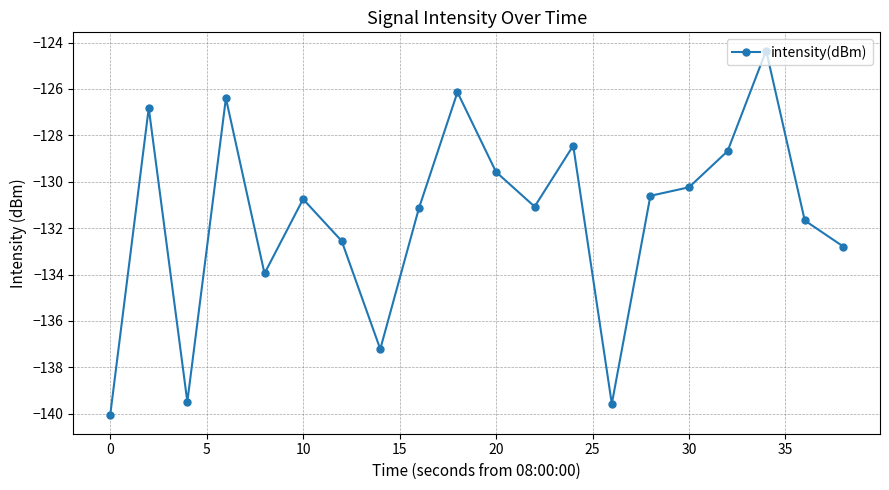

What is the value of the 10th point from the left?

-126.1